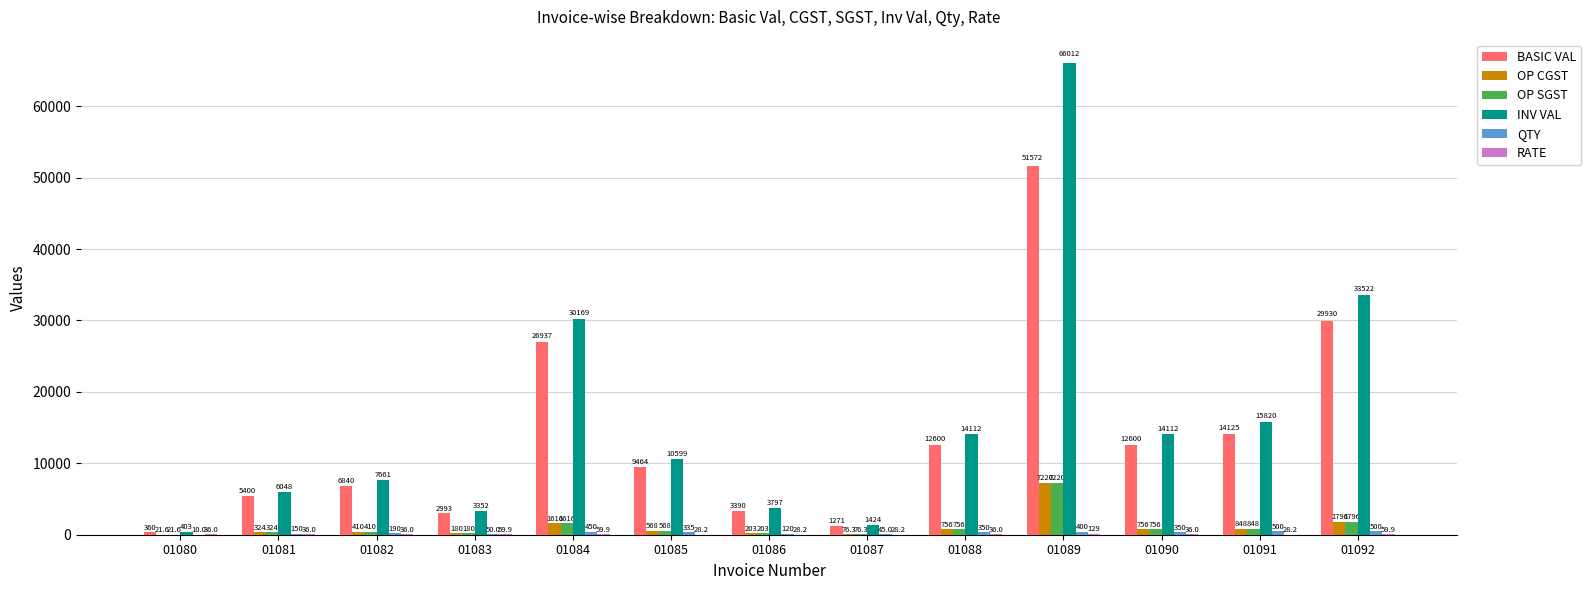

What is the average value of the INV VAL series?

15925.5